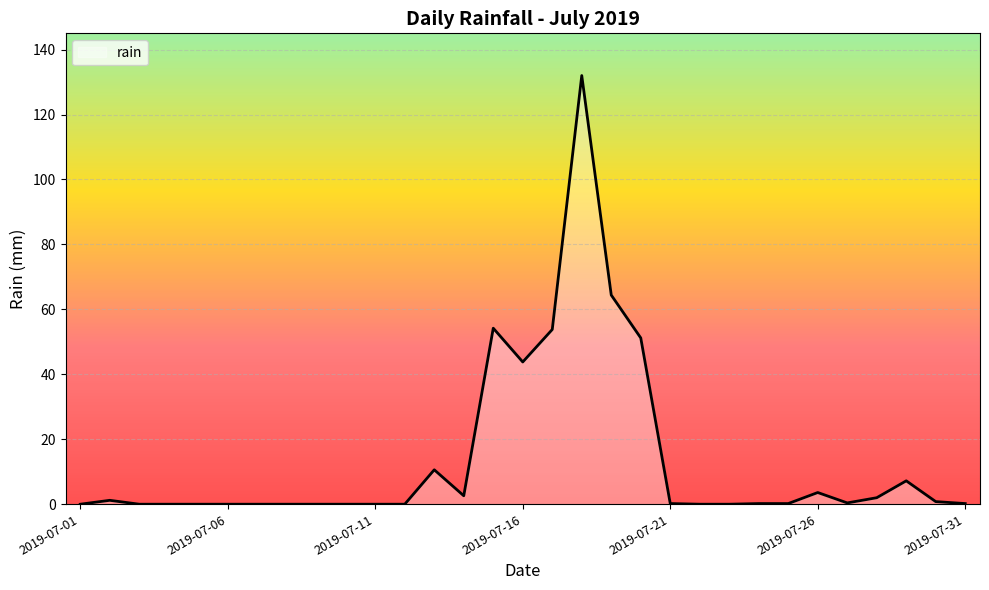

What is the difference between the maximum and minimum values?

132.0